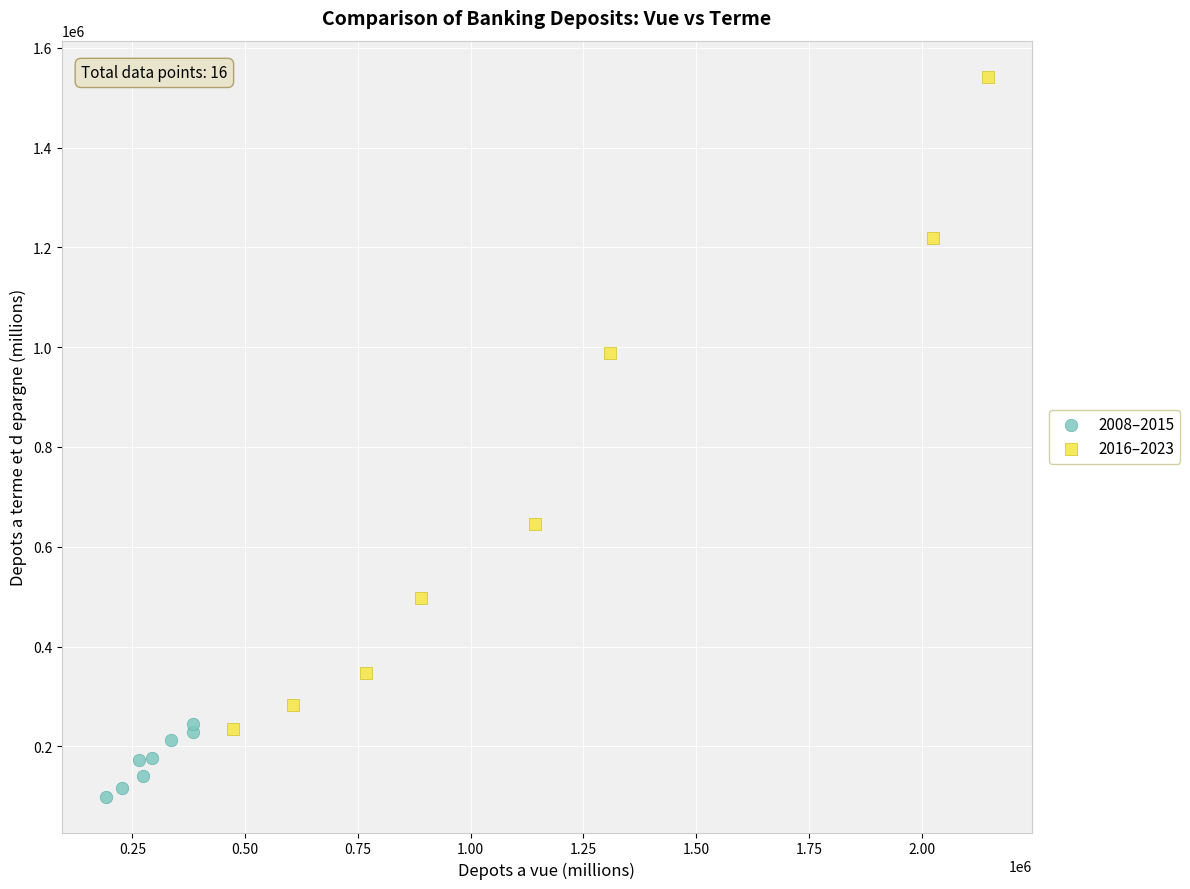

Which series reaches the minimum Y coordinate?

2008–2015